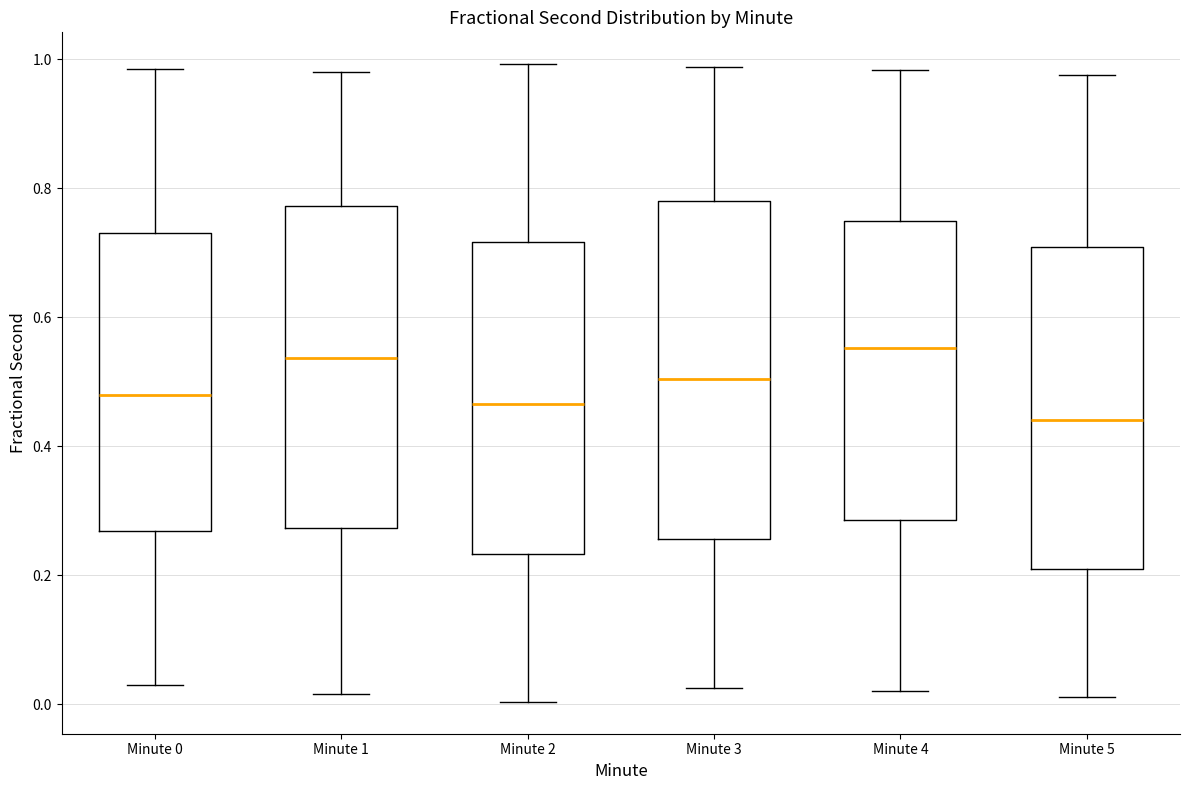

Comparing the boxes themselves (not the whiskers), which one is the tallest?

Minute 3